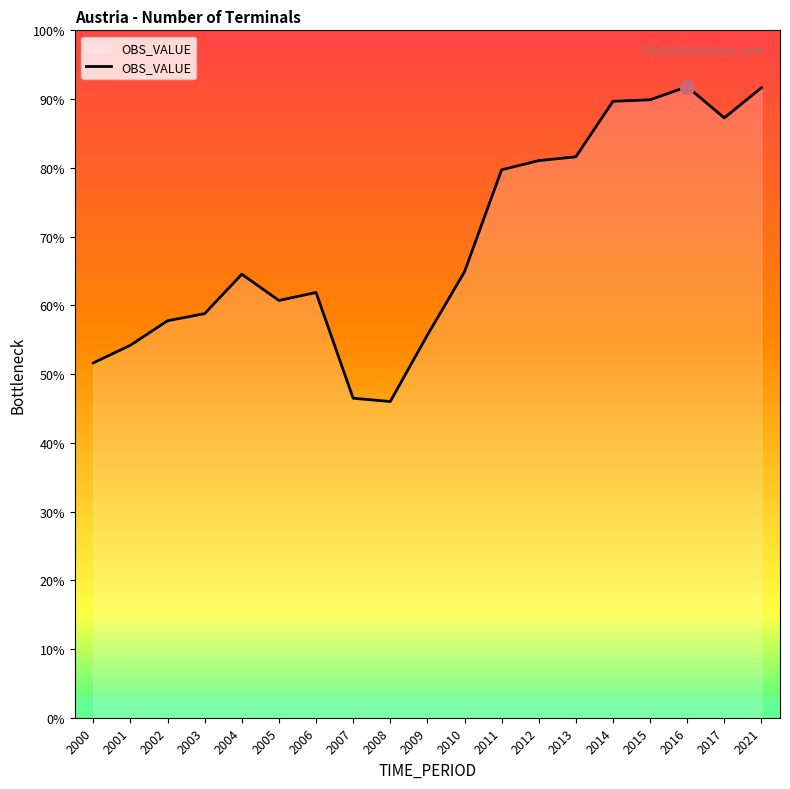

Does the chart display data point markers on the line(s)?

No